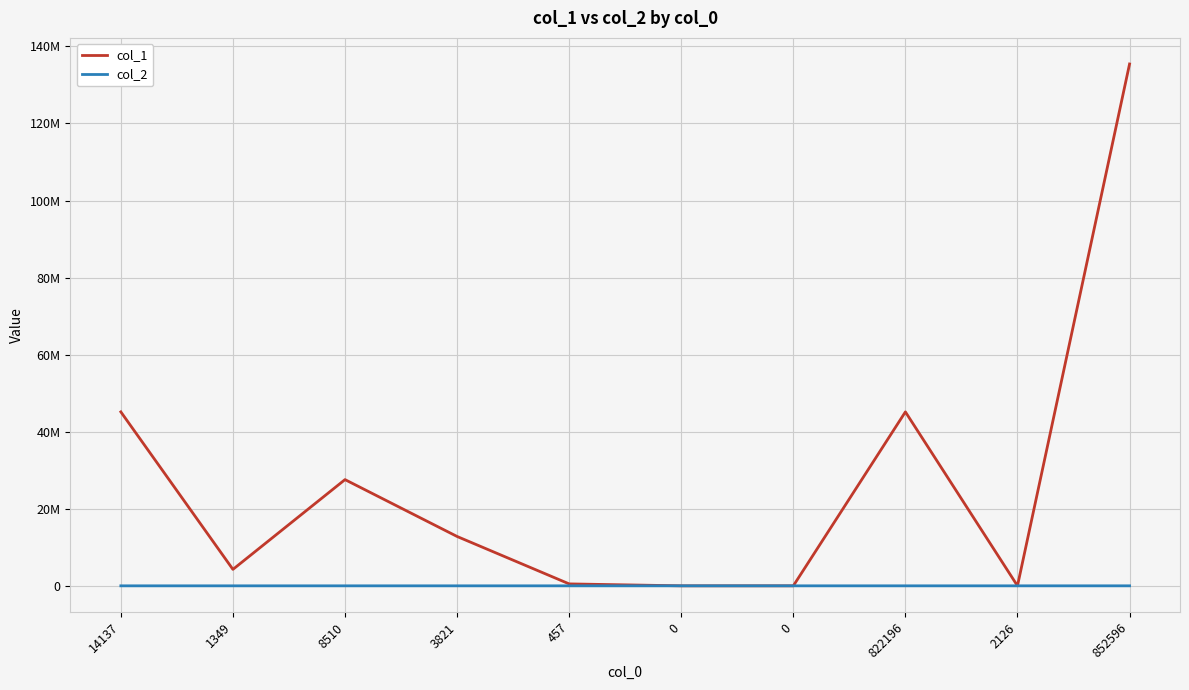

True or false: col_1 has a value of 0 at 0.

True